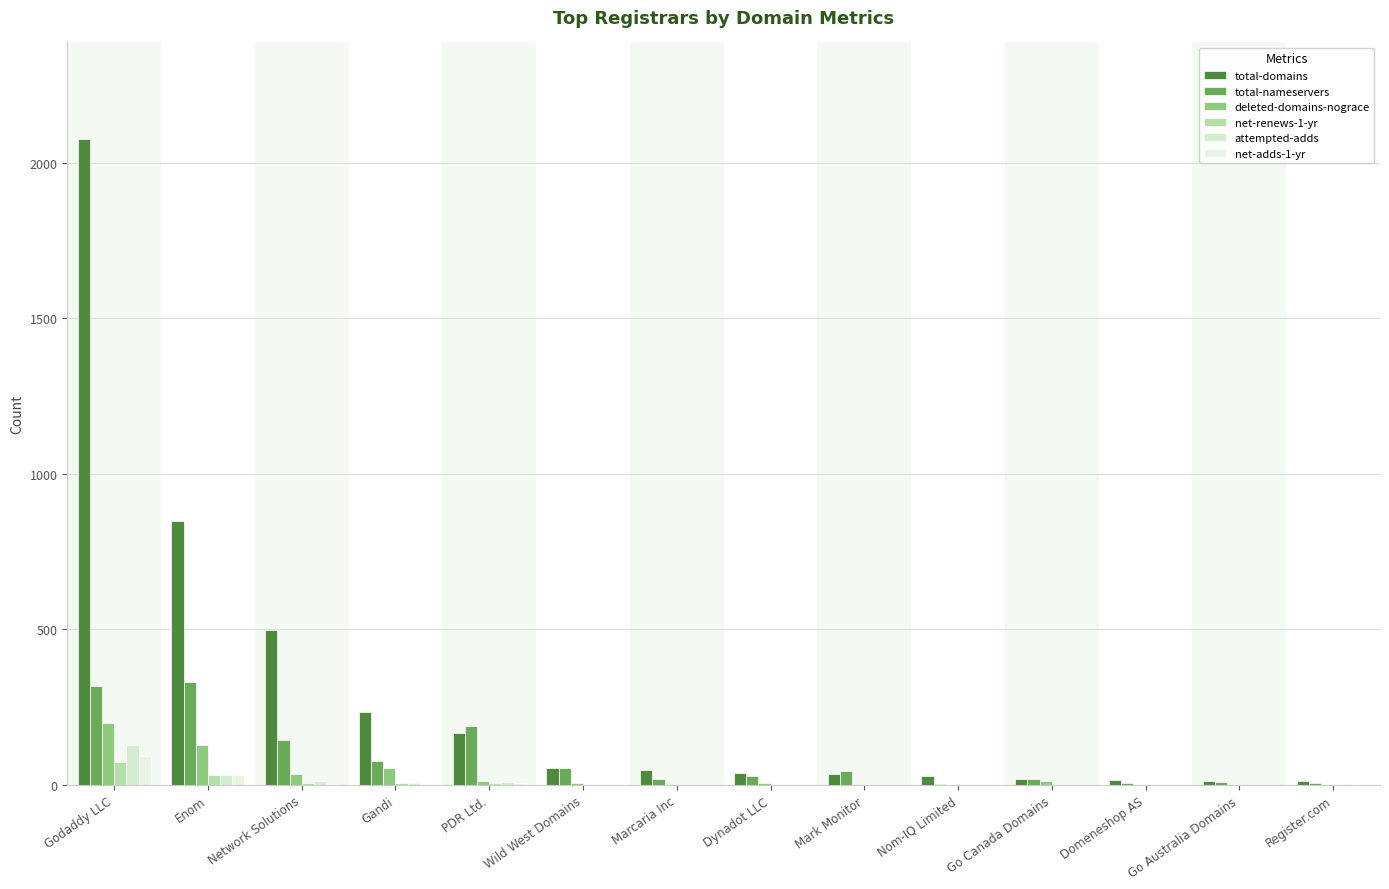

The total-domains series shows 16 at Marcaria Inc. True or false?

False